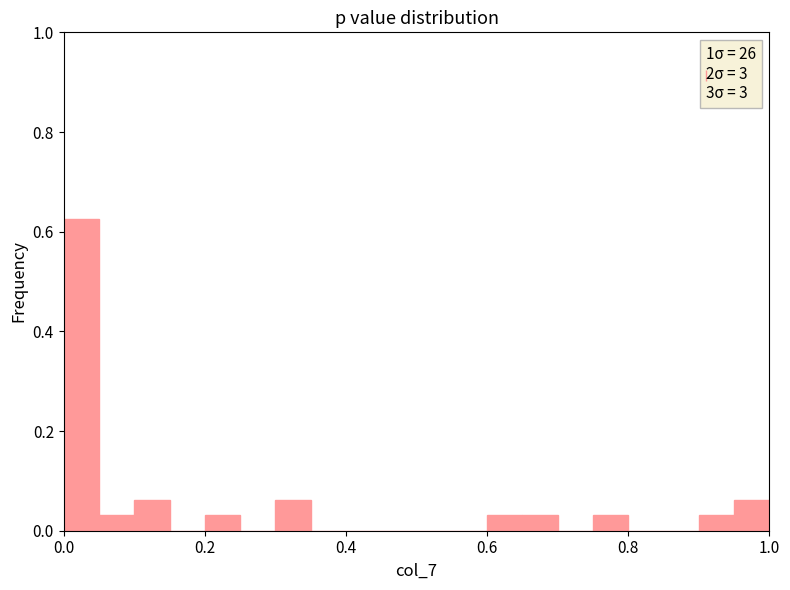

Around what value on the x-axis is the tallest bar? Give the approximate position of its centre, as read against the axis.

0.02